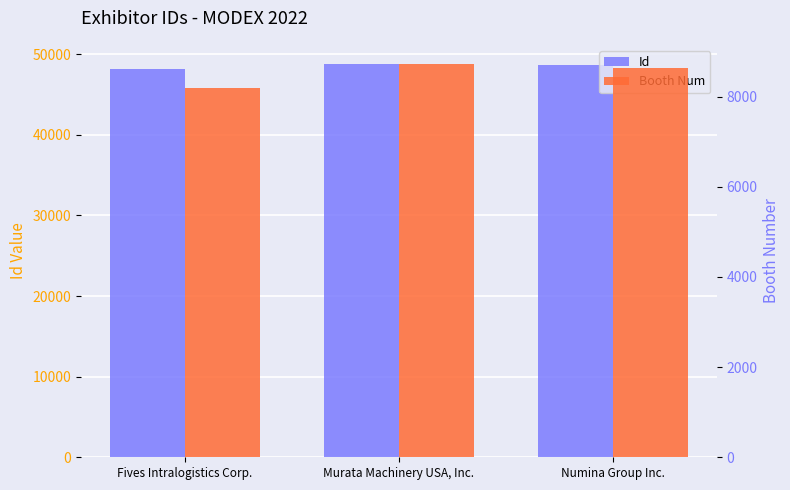

What is the value of the Booth Num bar at the 1st from the left?

8194